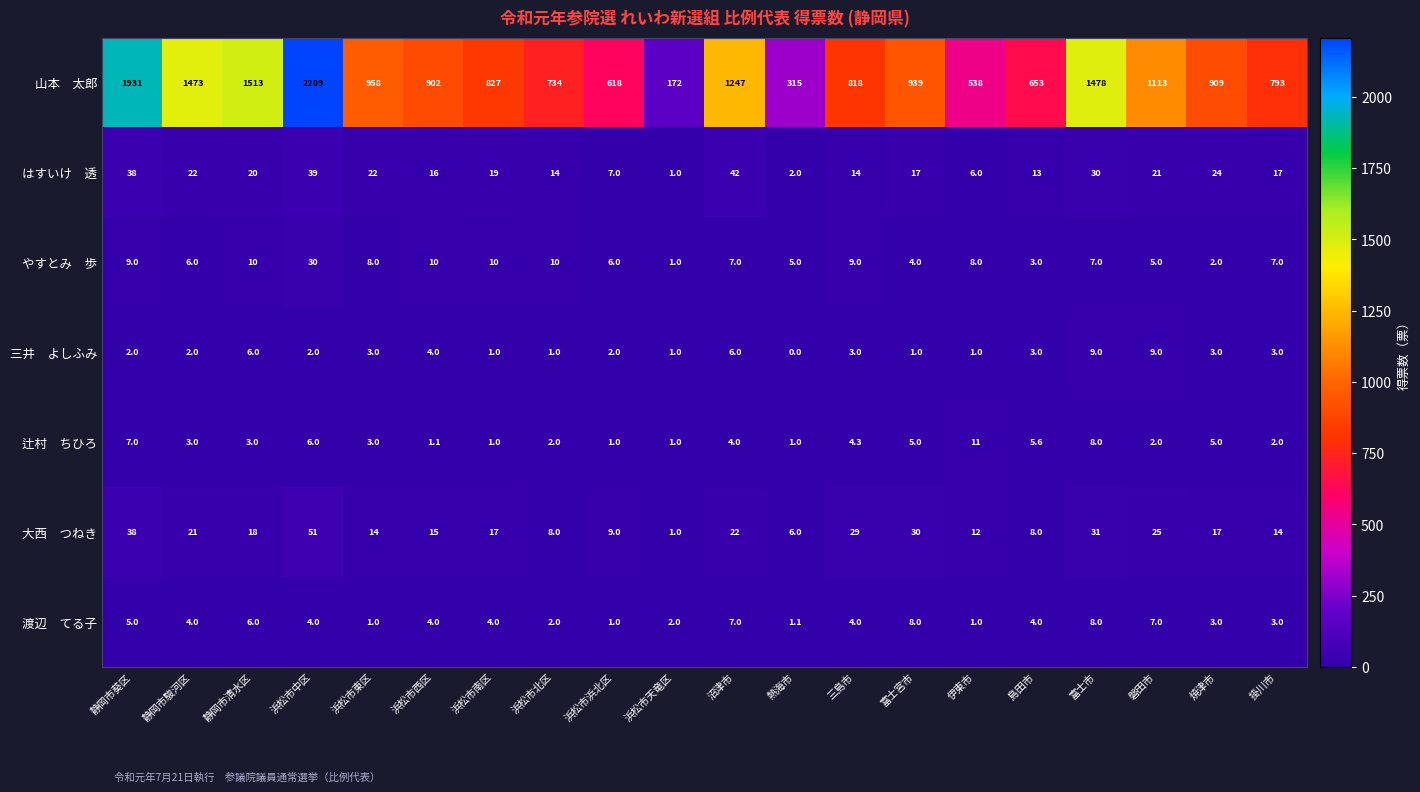

What is the total value across all series at 焼津市?

963.0